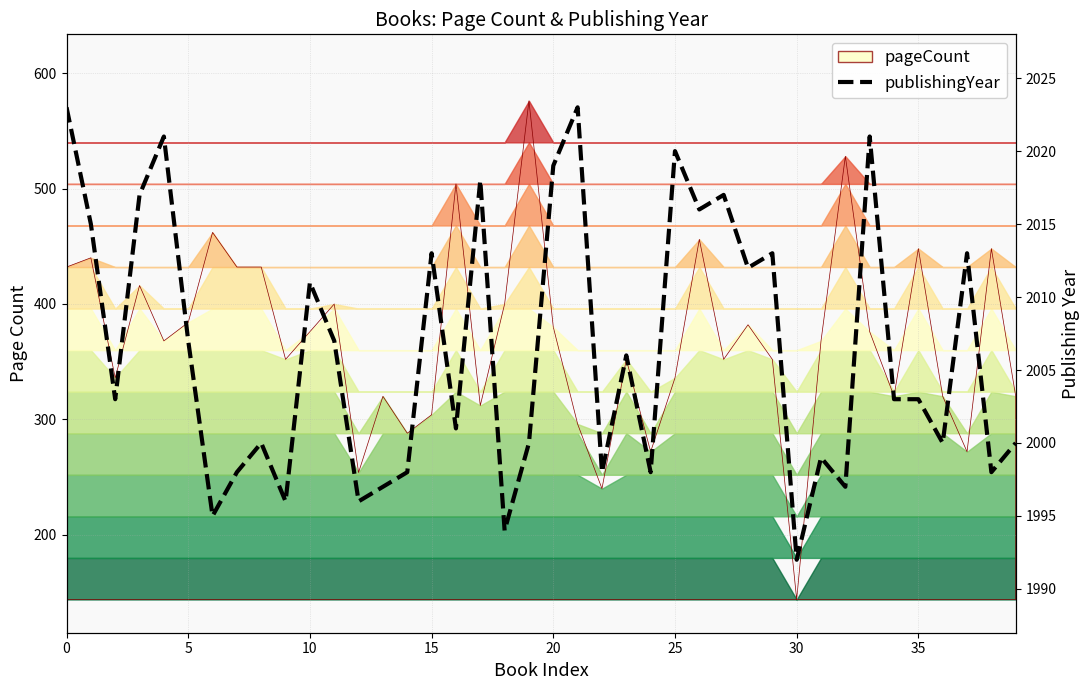

What is the label of the 11th point from the right?

29